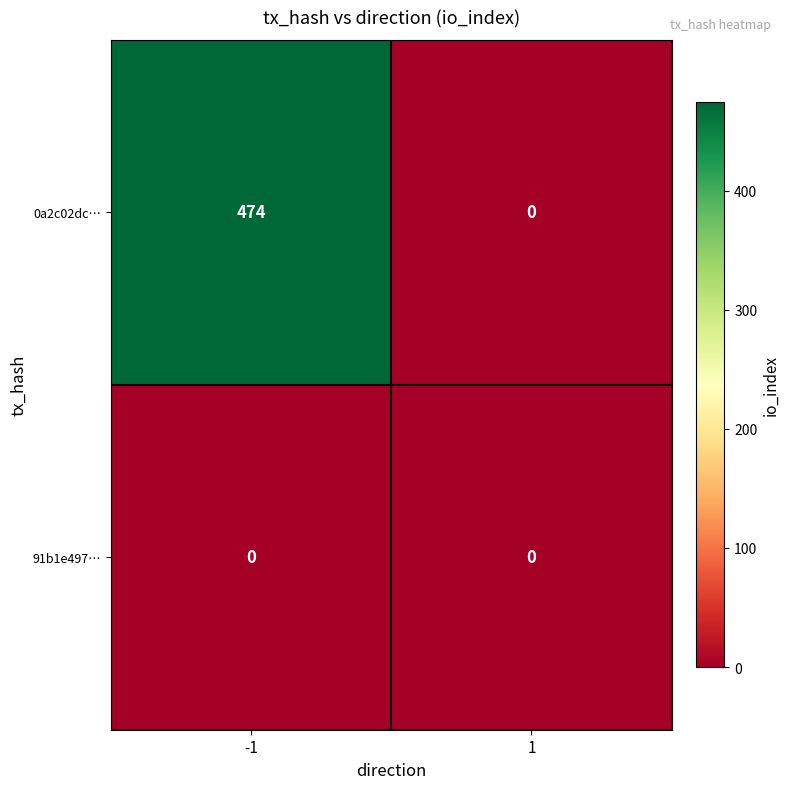

Count the number of data series in this chart.

2